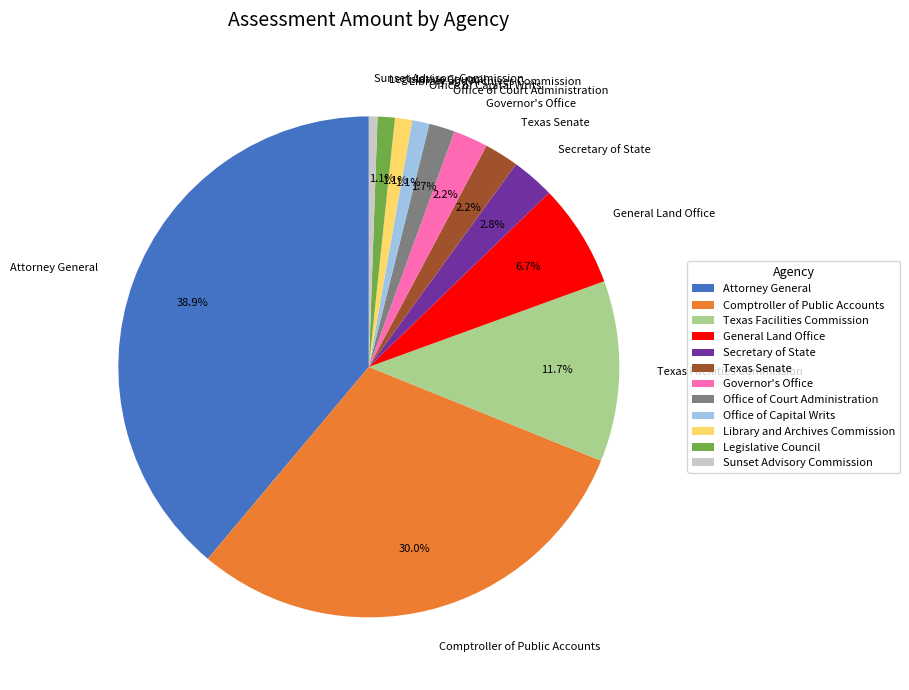

To the nearest percent, what percentage of the pie is Secretary of State?

3%